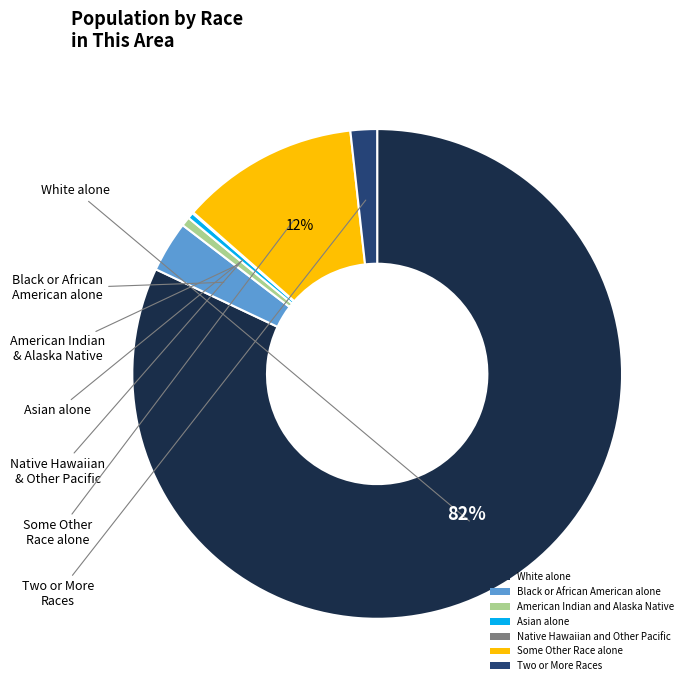

Which category has the biggest portion of the pie?

White alone